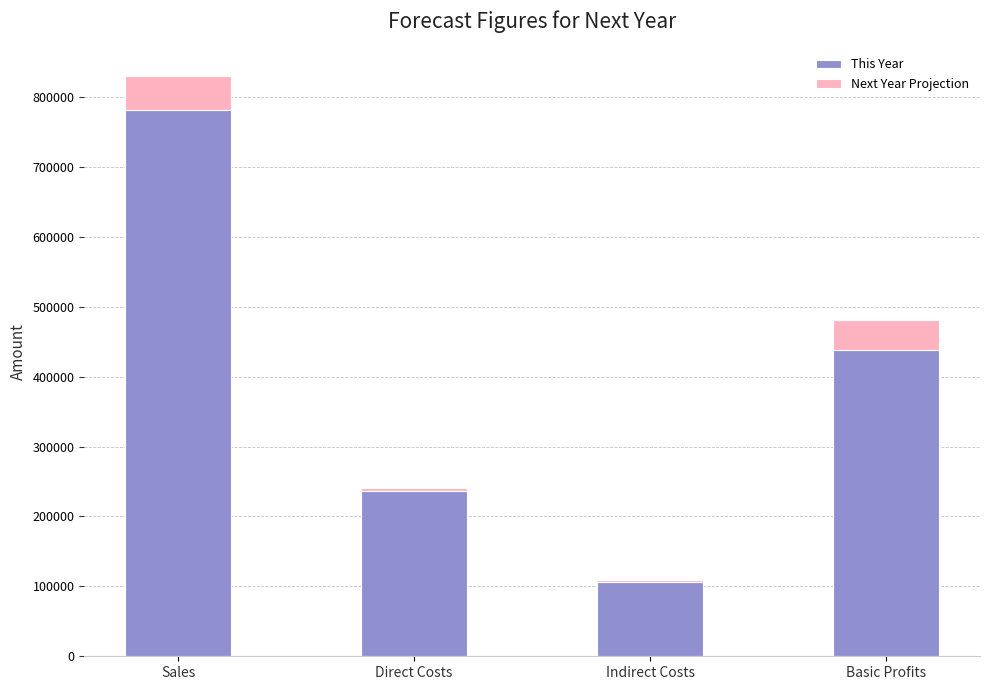

At which category is the sum across all series the highest?

Sales